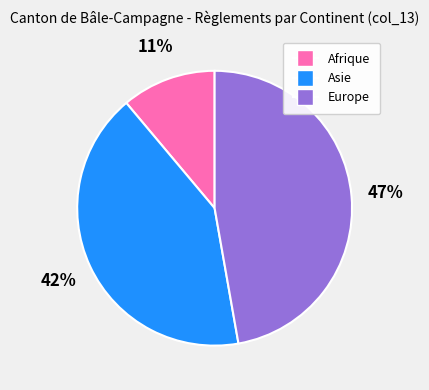

Which category has the biggest portion of the pie?

Europe